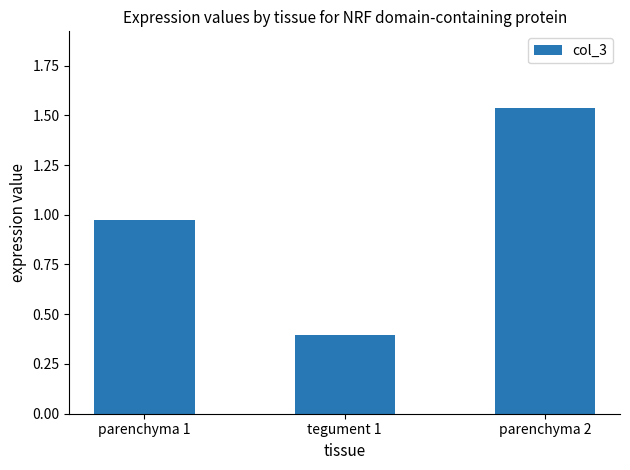

What is the label of the 2nd bar from the right?

tegument 1